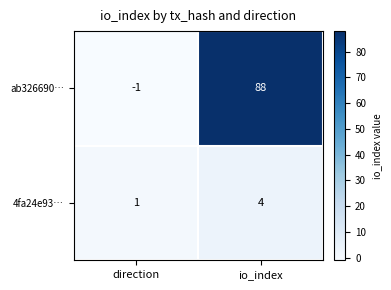

The ab326690… series shows -2 at direction. True or false?

False